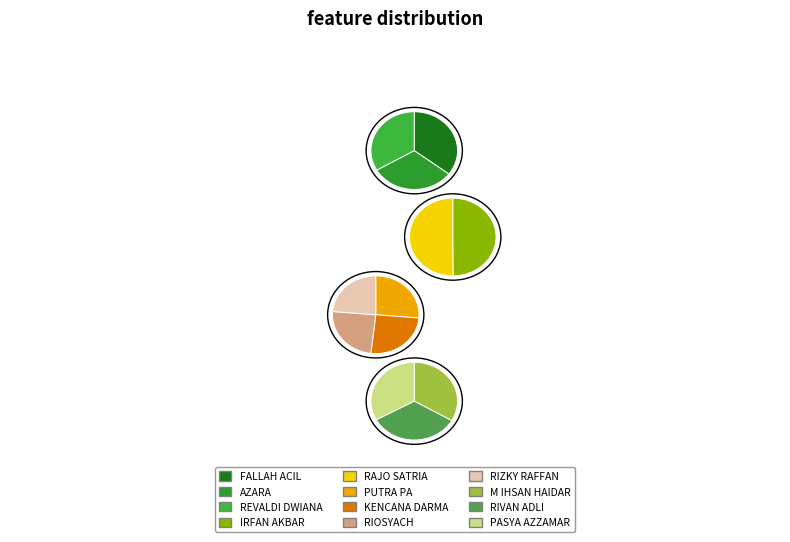

How many slices are in this pie chart?

12